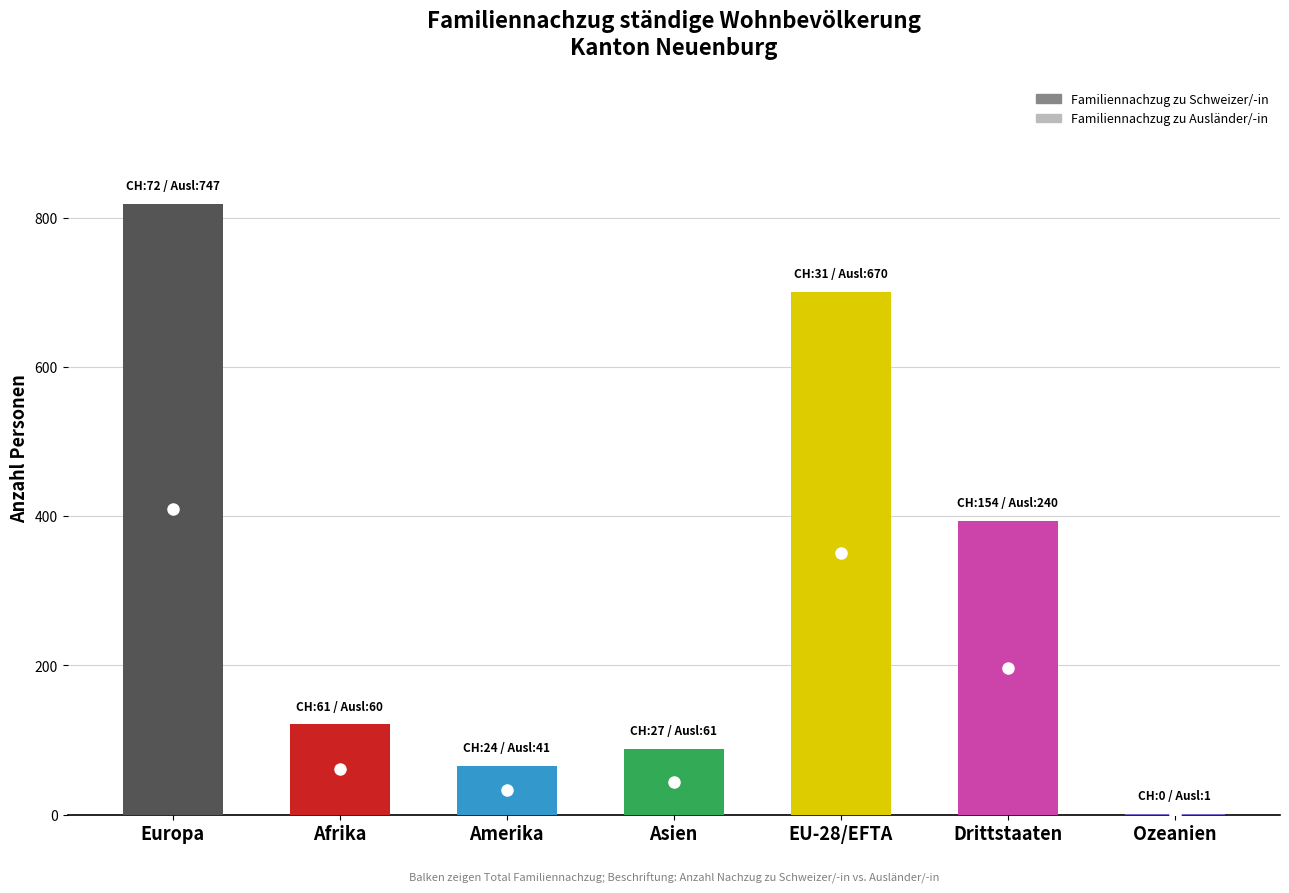

Between Europa and Amerika, which is larger?

Europa